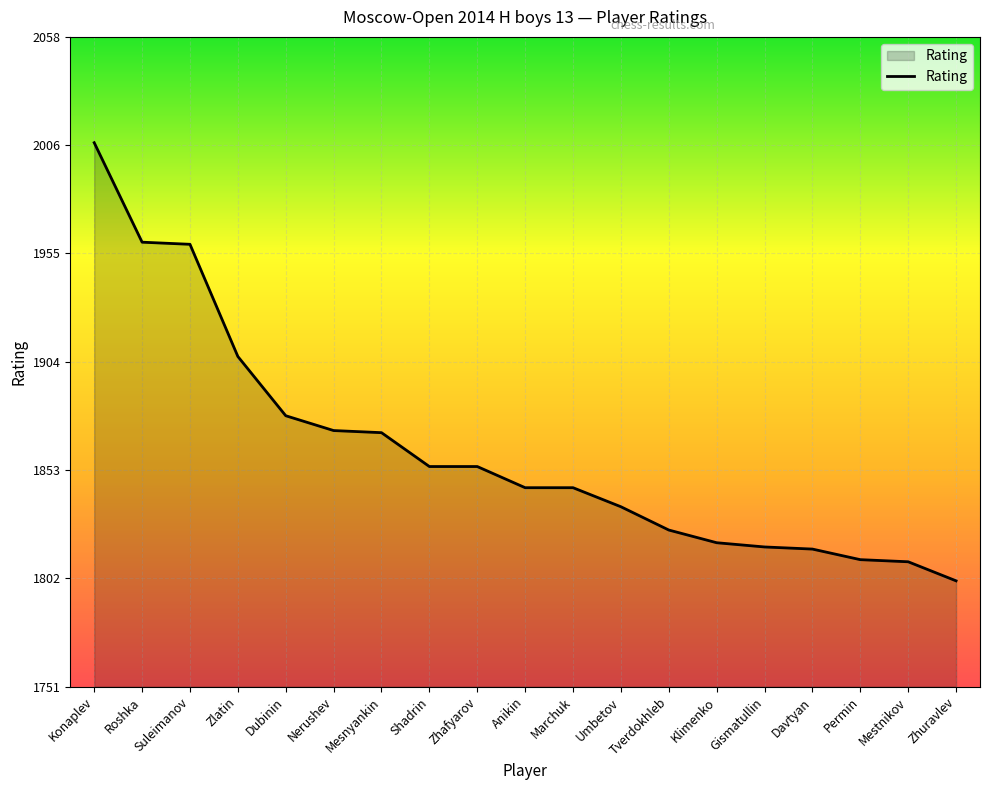

What position from the right is Anikin?

10